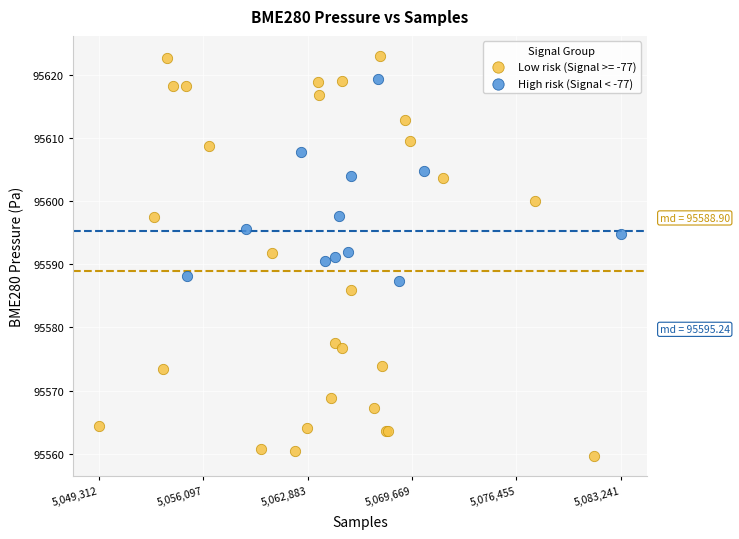

Which series has the largest Y range (max minus min)?

Low risk (Signal >= -77)